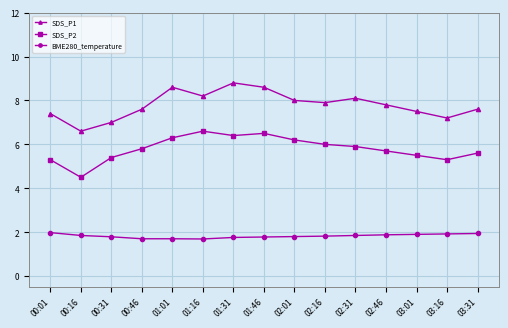

What is the label of the 2nd point from the left?

00:16